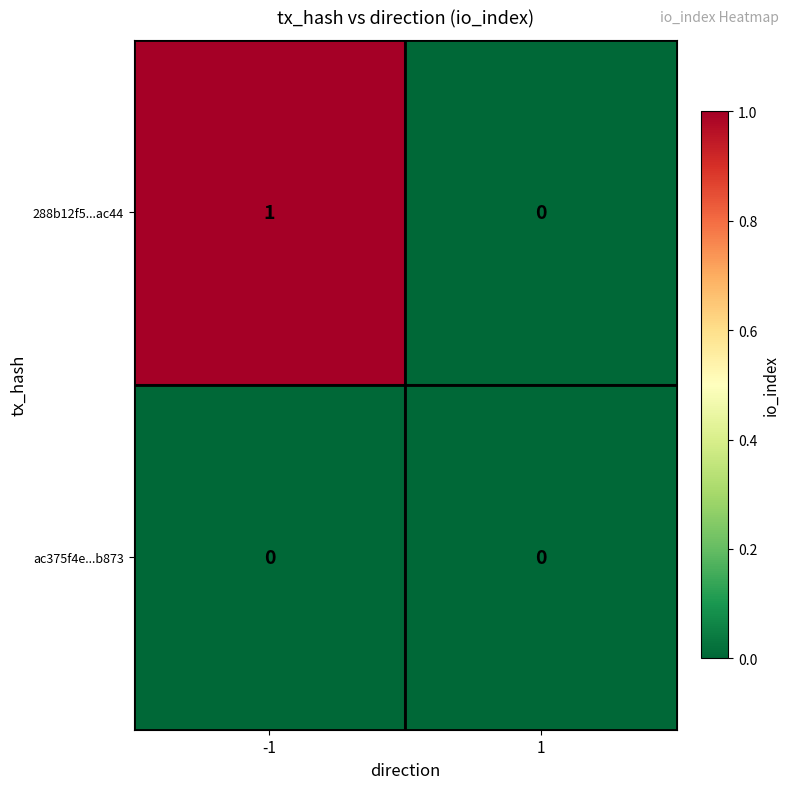

Which series has the largest range (max minus min)?

288b12f5...ac44